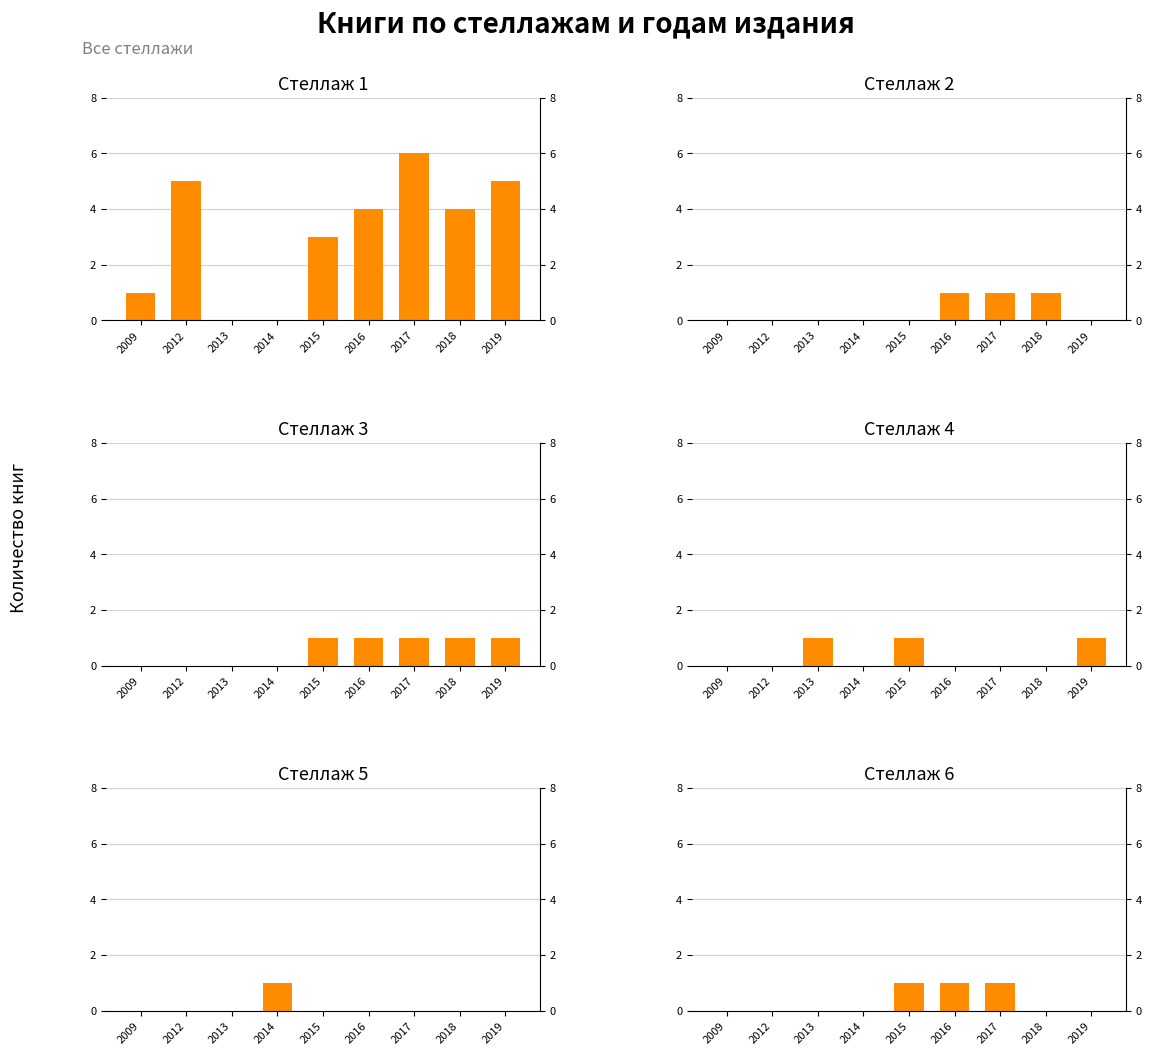

True or false: Стеллаж 4 has a value of 0 at 2018.

False